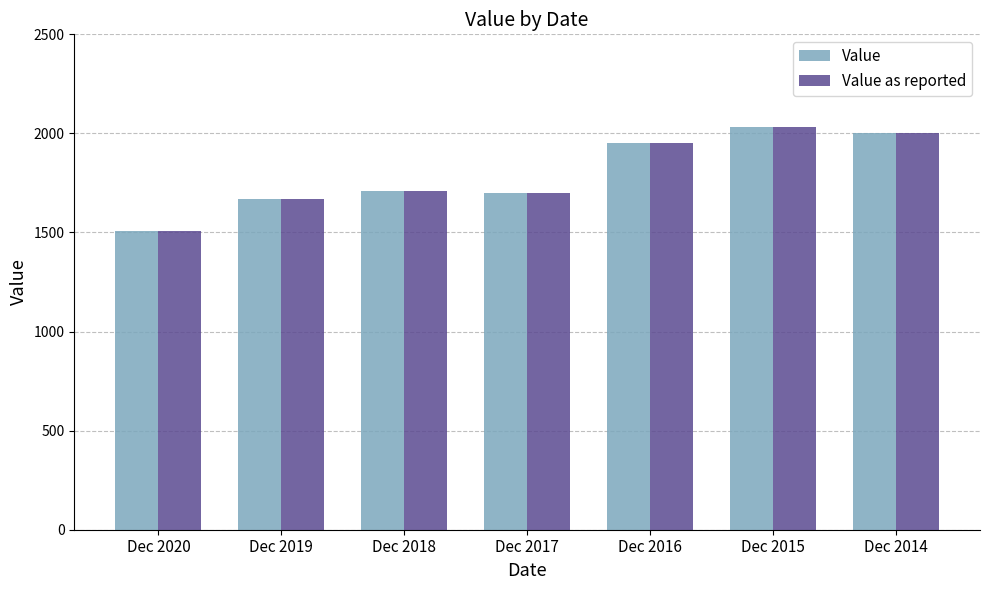

Is it true that Value as reported equals 1402 at Dec 2015?

False